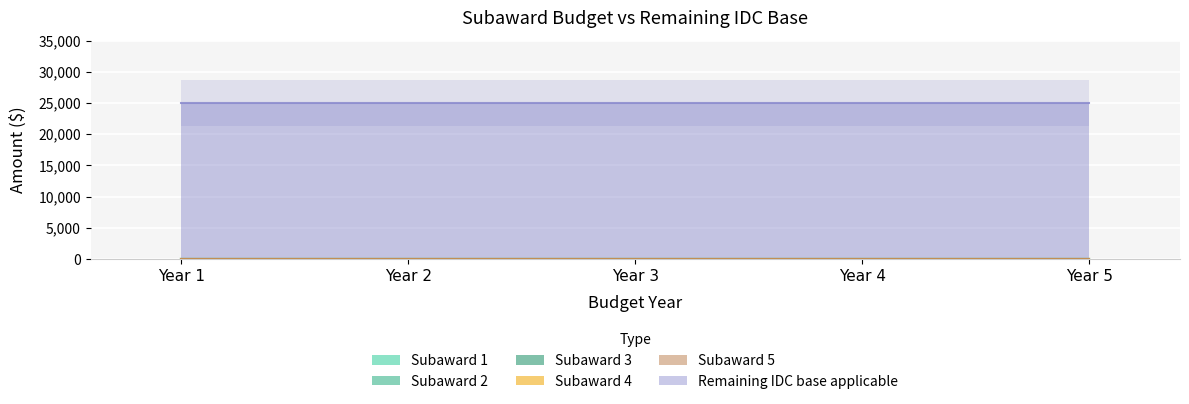

At which label is Remaining IDC base applicable closest to 25000?

Year 1